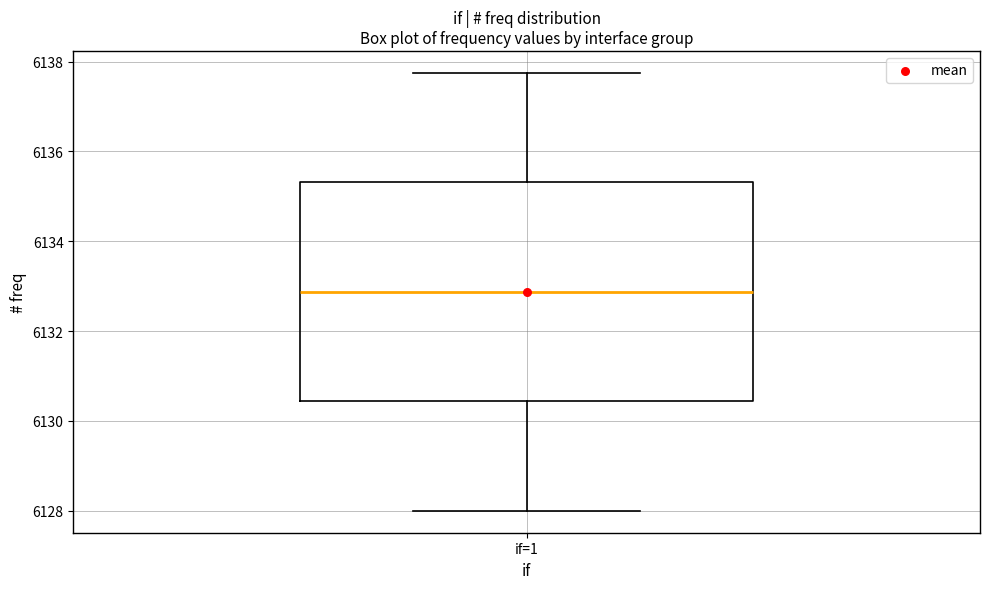

Transcribe this box plot: give where the median line is, the range the box spans, and where the two whiskers end, as read against the y-axis. The values are not printed on the chart, so give them approximately, as read against the axis.

median 6132.8, box 6130.4 to 6135.4, whiskers 6128.0 to 6137.8